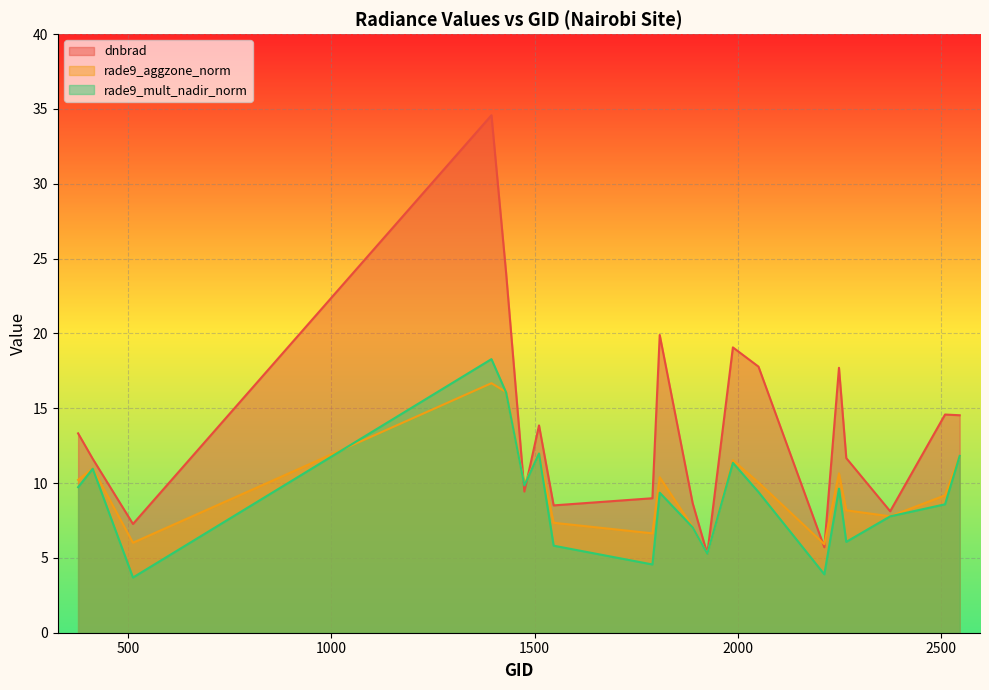

Which series has the largest range (max minus min)?

dnbrad